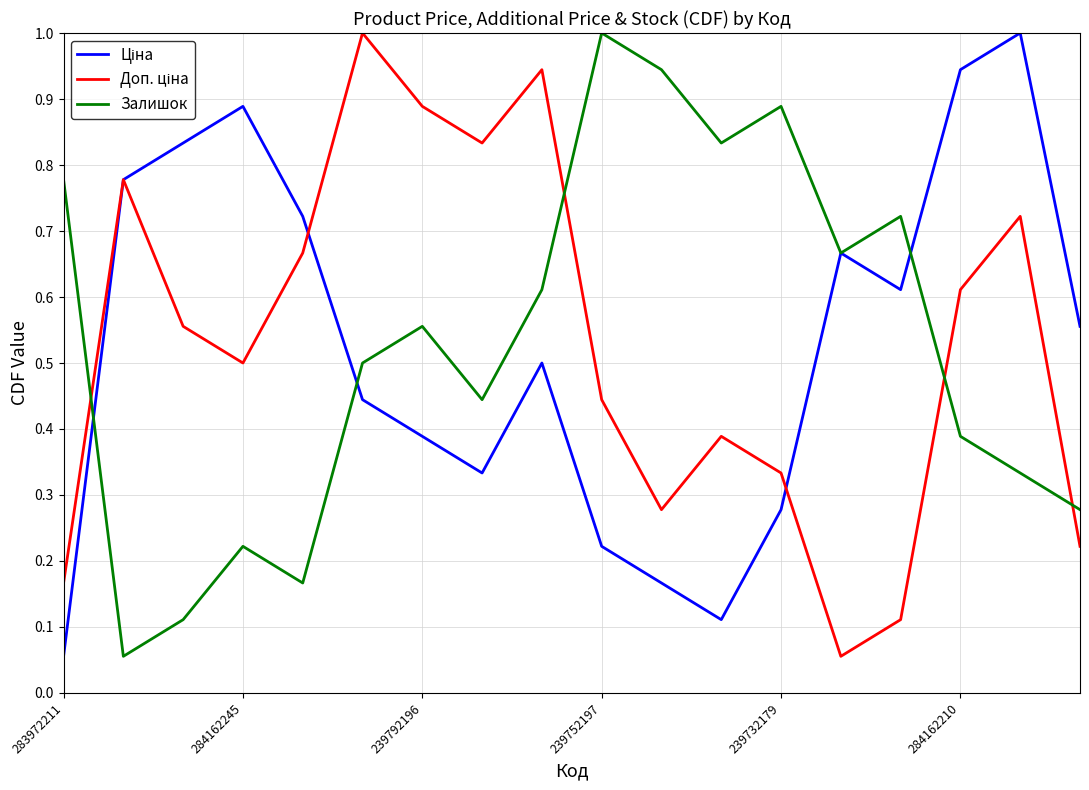

Is this an area chart (filled region under the line)?

No